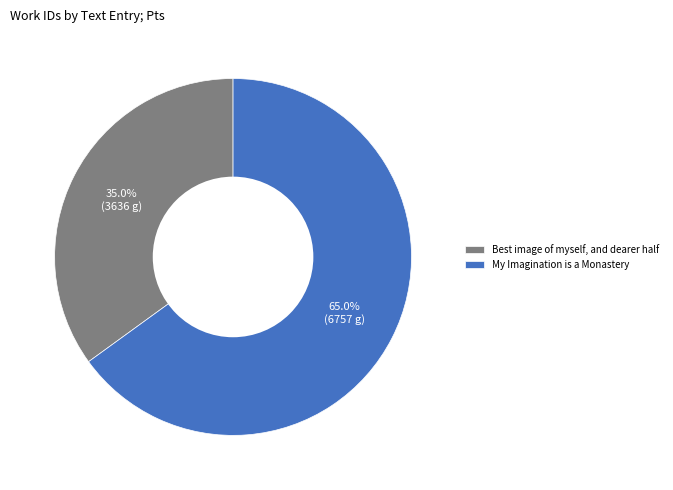

Approximately how many times larger is the value at Best image of myself, and dearer half compared to My Imagination is a Monastery?

0.5